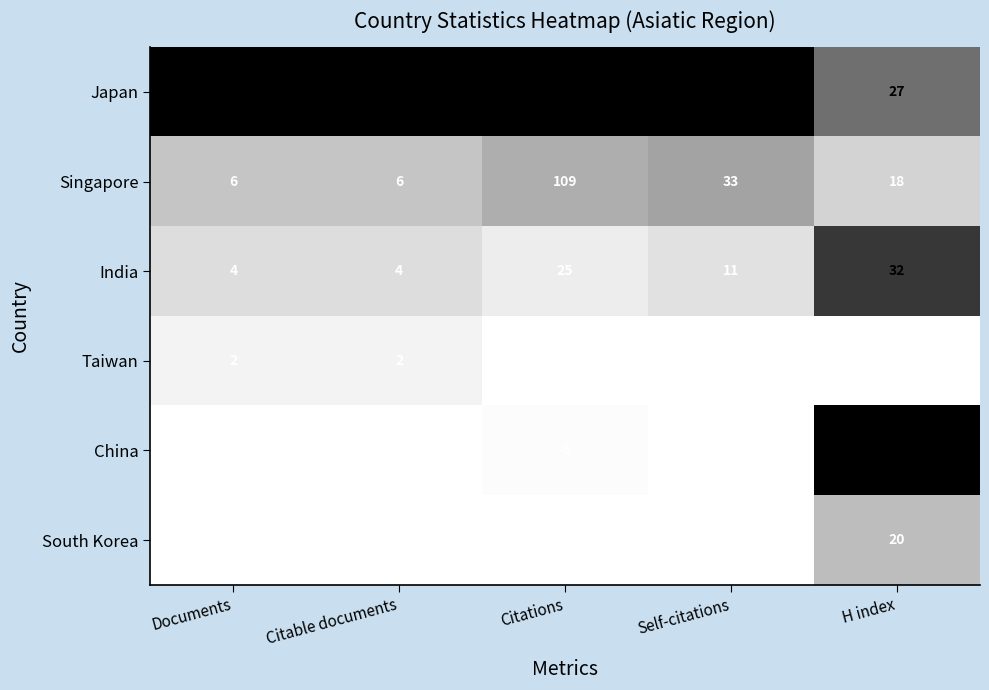

Which series has the largest total across all categories?

Japan